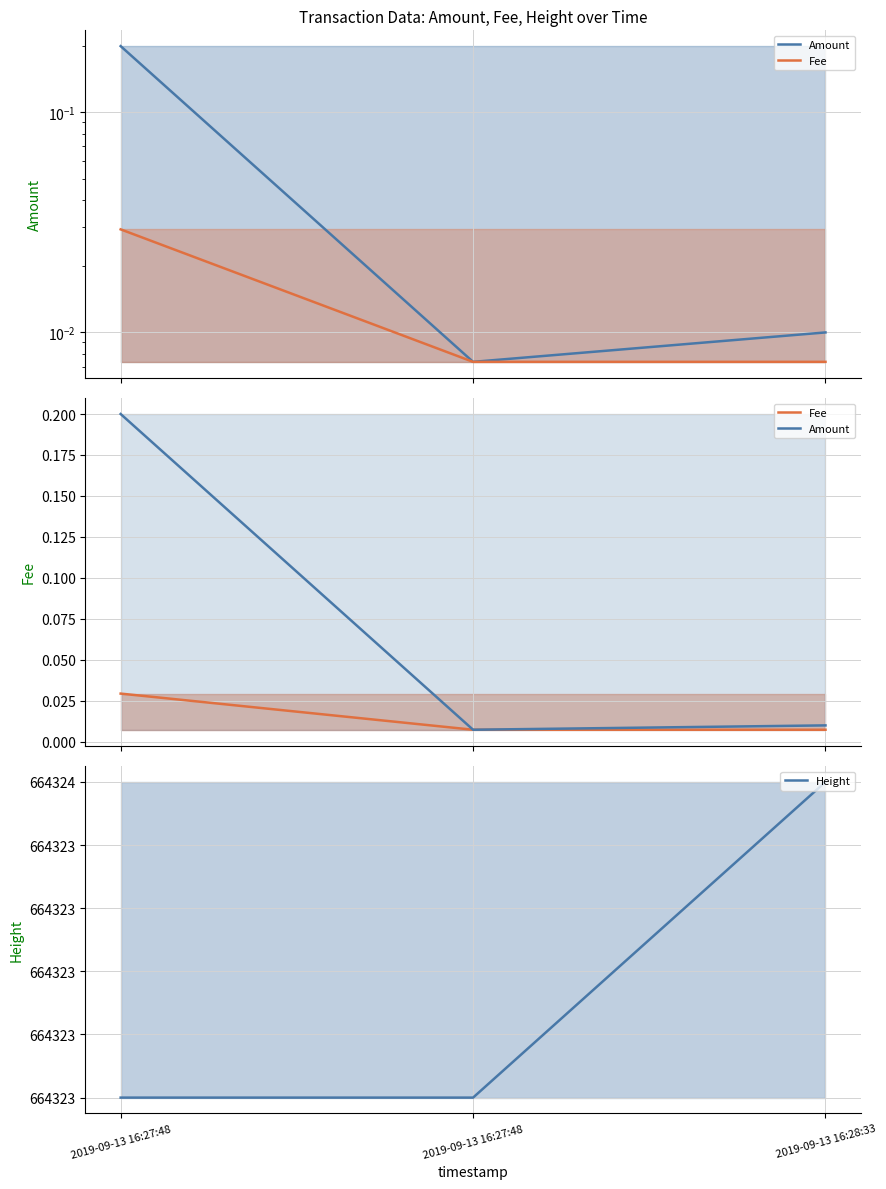

Reading left to right, what are all the values shown in this chart?

Amount: 0.2	0.0	0.0
Fee: 0.0	0.0	0.0
Height: 664323.0	664323.0	664324.0